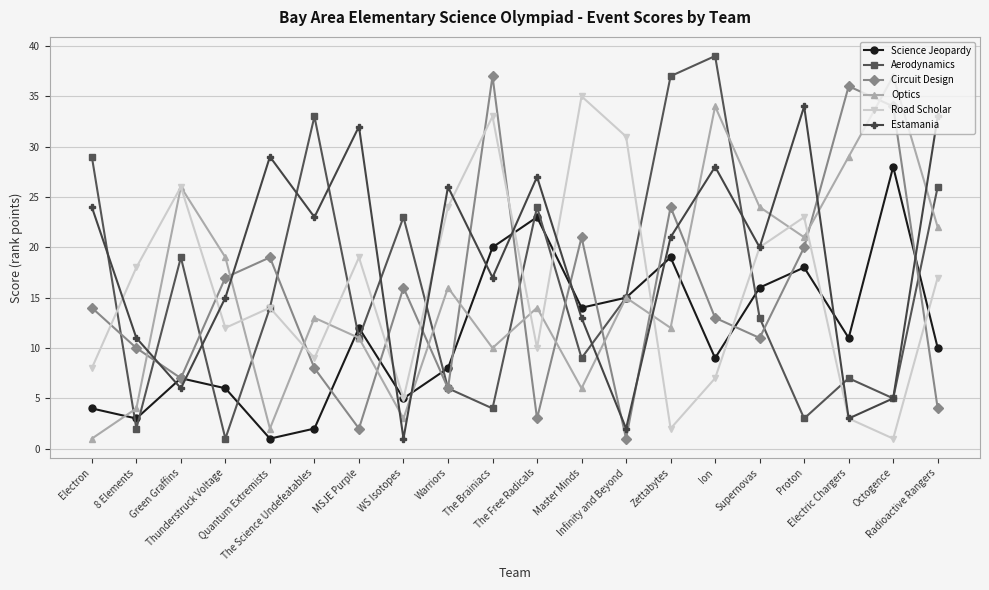

What is the difference between the maximum and minimum values in the Circuit Design series?

36